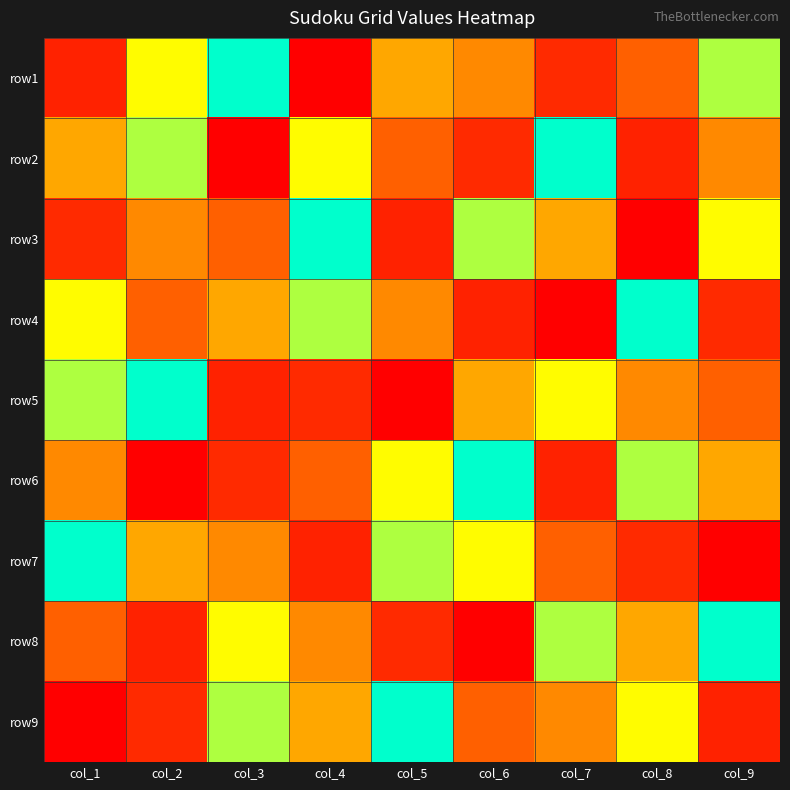

At how many categories does at least one series exceed 5?

9